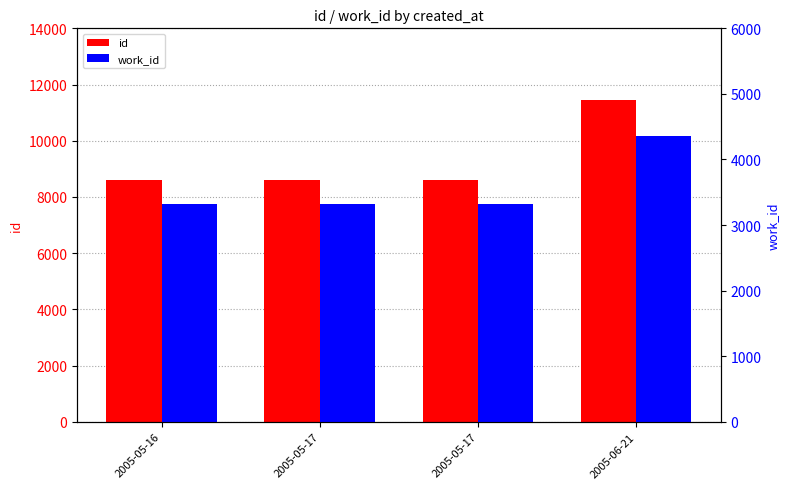

How many data points does each series have?

4